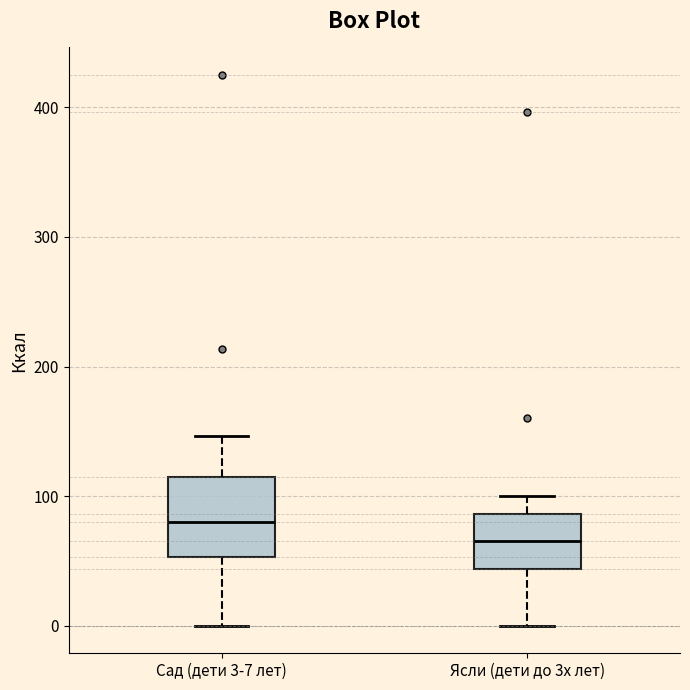

Where does the lower whisker of the box for Ясли (дети до 3х лет) end on the y-axis? The values are not printed on the chart, so give them approximately, as read against the axis.

0